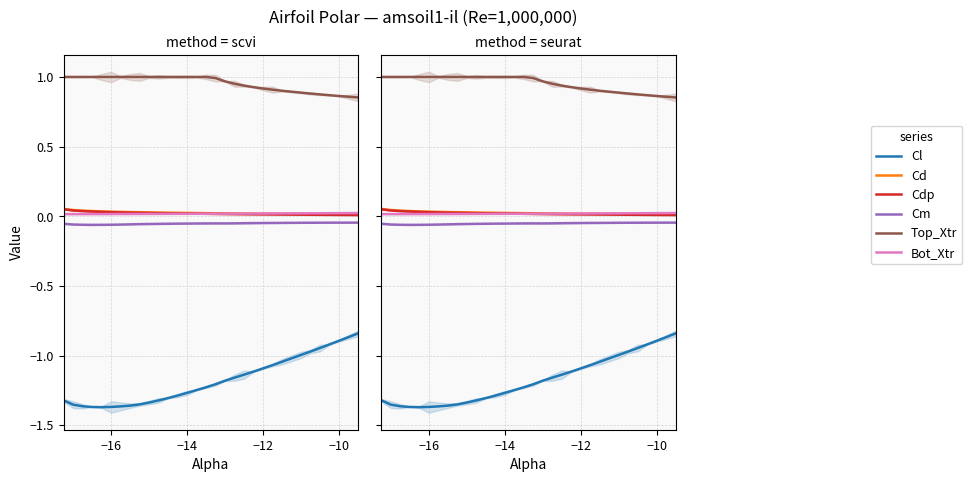

How many lines are shown in the chart?

6